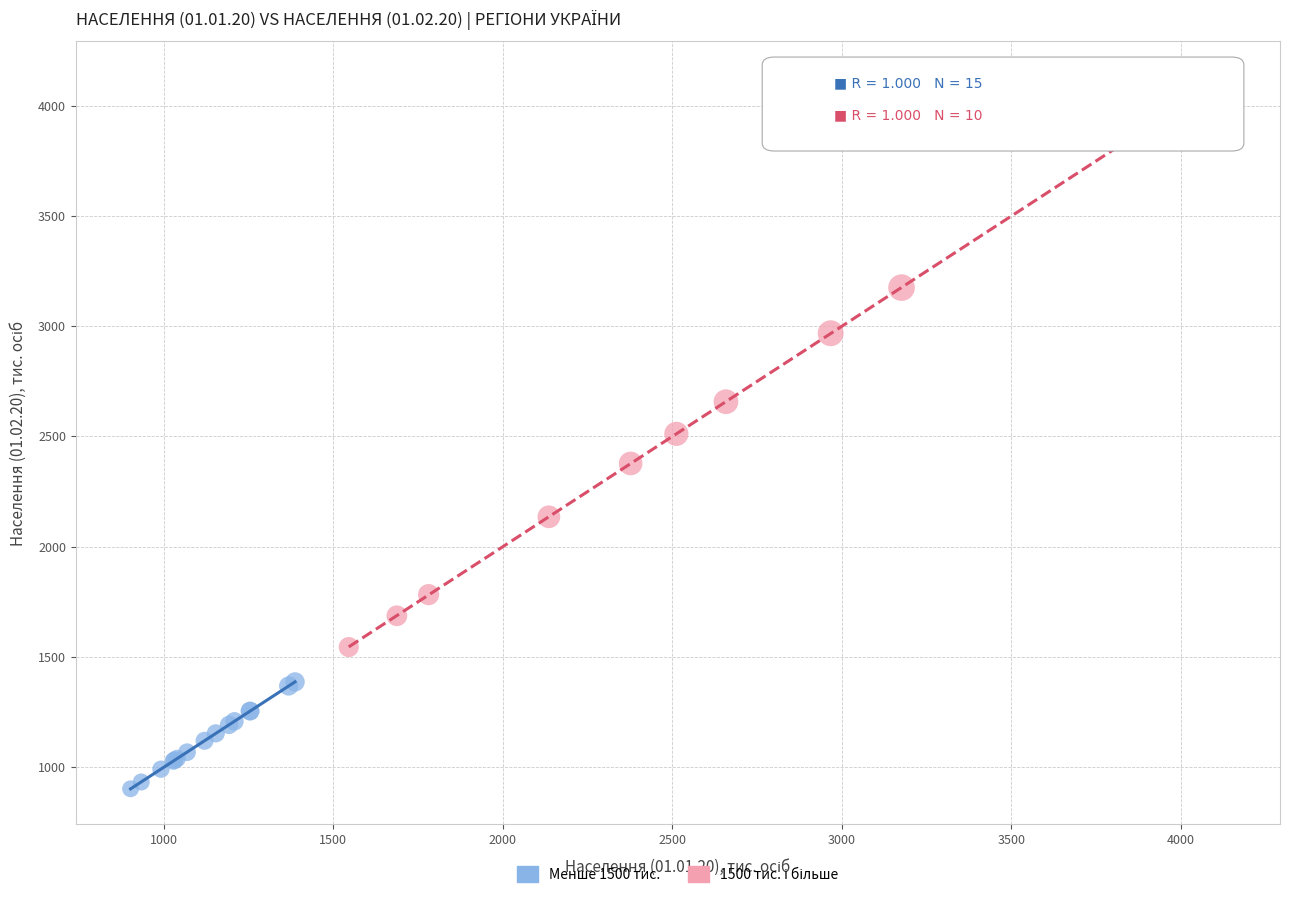

Which series contains the lowest Y value?

Менше 1500 тис.